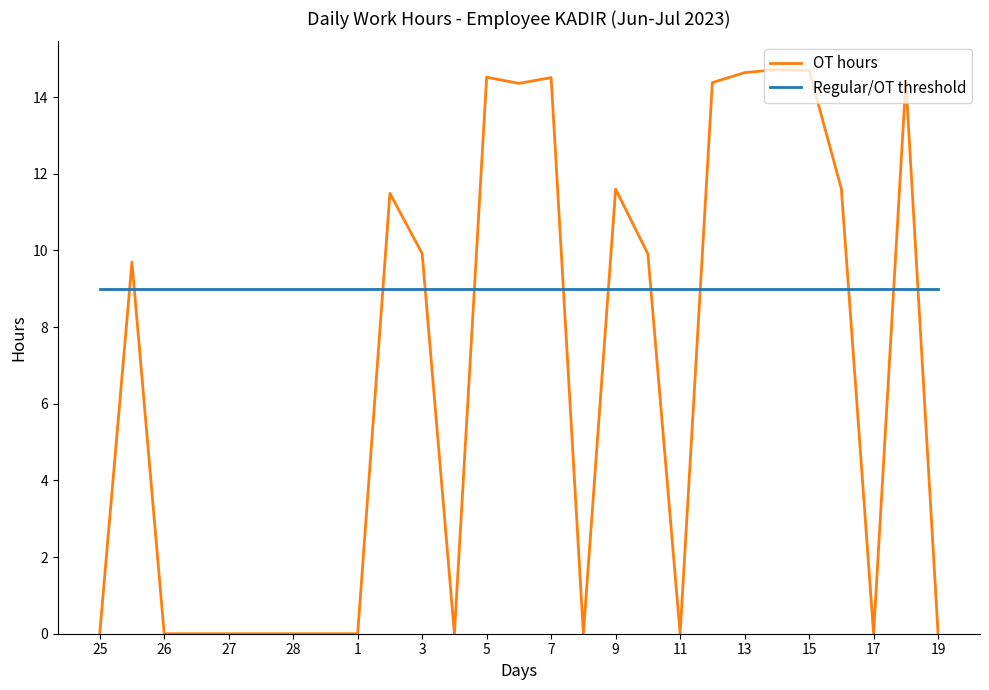

List the series in order of their overall mean, lowest first.

OT hours, Regular/OT threshold